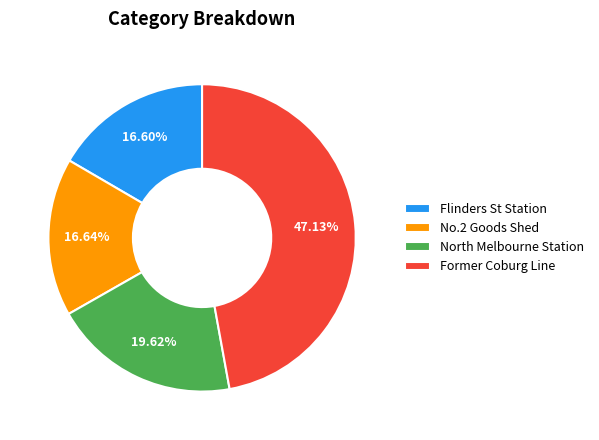

Count the number of slices in the pie.

4